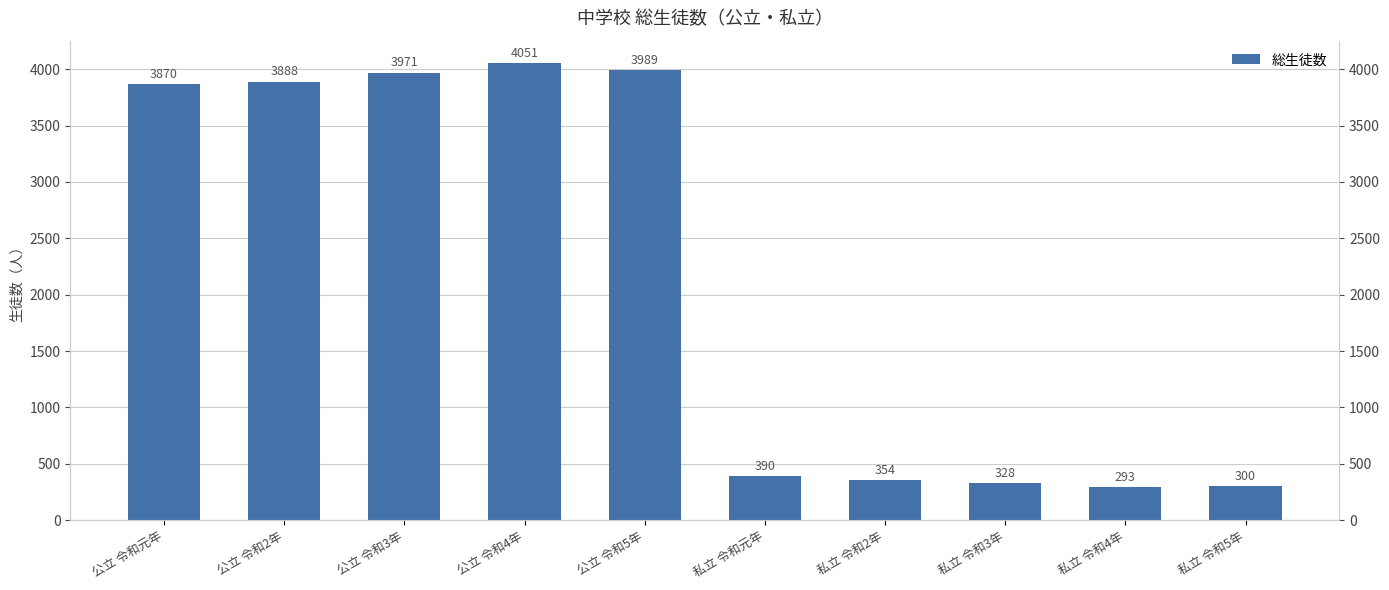

Where does the data first go above 3870?

公立 令和2年